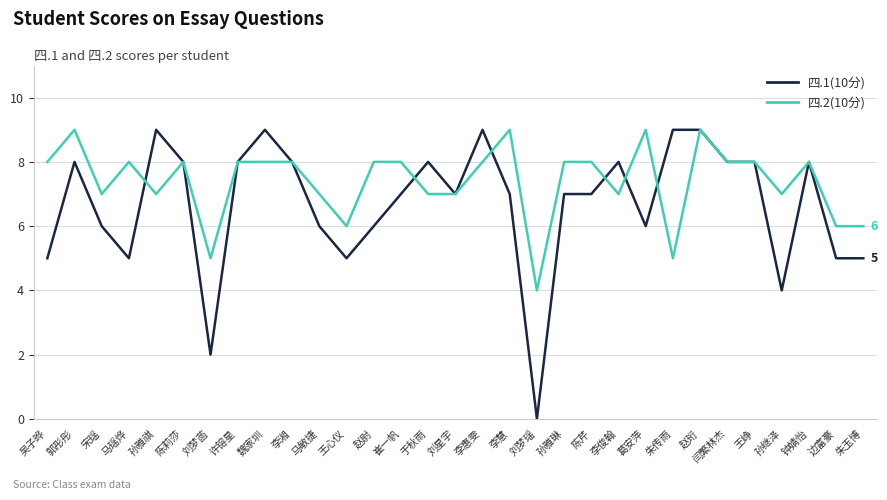

What is the maximum value for 四.1(10分)?

9